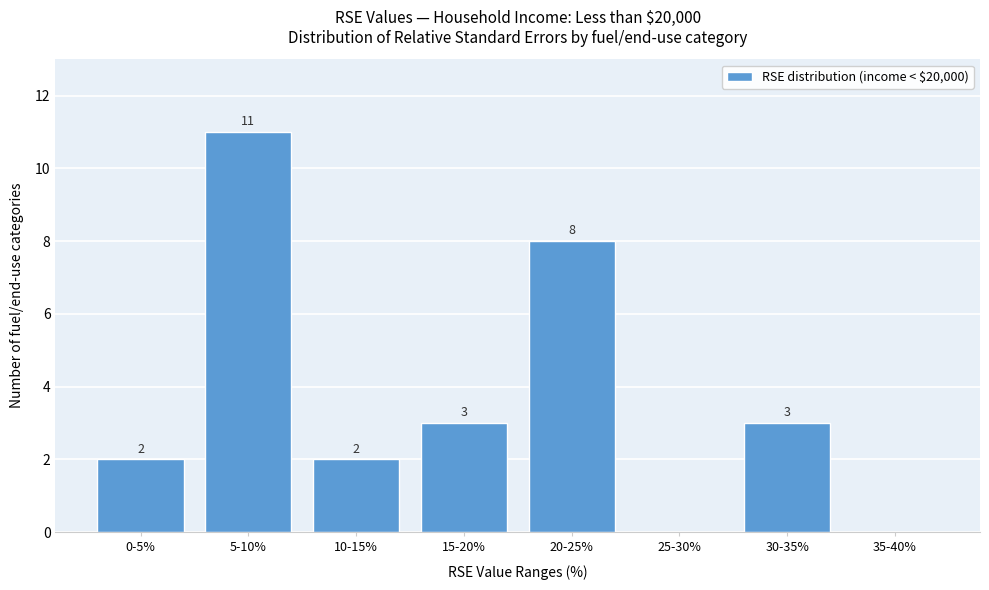

Reading left to right, what are all the values shown in this chart?

0-5%=2	5-10%=11	10-15%=2	15-20%=3	20-25%=8	25-30%=0	30-35%=3	35-40%=0